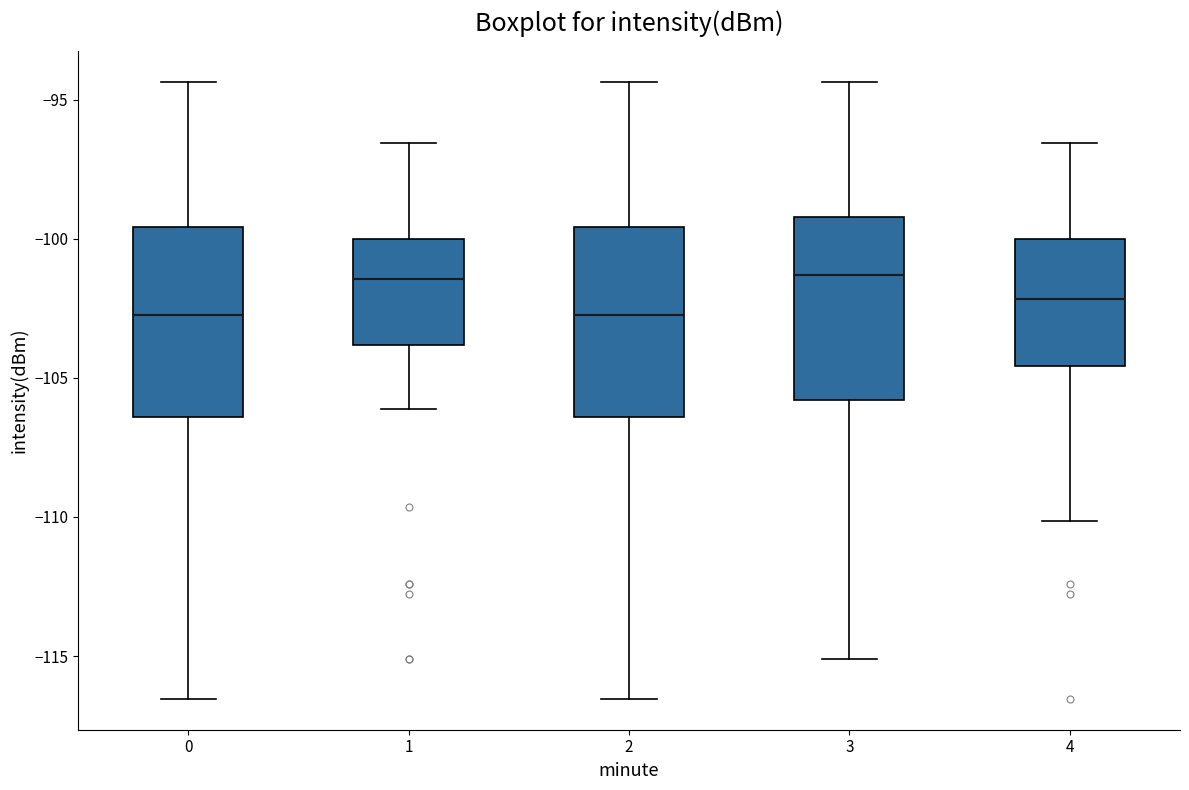

Reading left to right, read every box against the y-axis: the position of its median line, the range the box covers, and the ends of its whiskers. The values are not printed on the chart, so give them approximately, as read against the axis.

0: median -102.5, box -106.5 to -99.5, whiskers -116.5 to -94.5
1: median -101.5, box -104.0 to -100.0, whiskers -106.0 to -96.5
2: median -102.5, box -106.5 to -99.5, whiskers -116.5 to -94.5
3: median -101.5, box -106.0 to -99.0, whiskers -115.0 to -94.5
4: median -102.0, box -104.5 to -100.0, whiskers -110.0 to -96.5